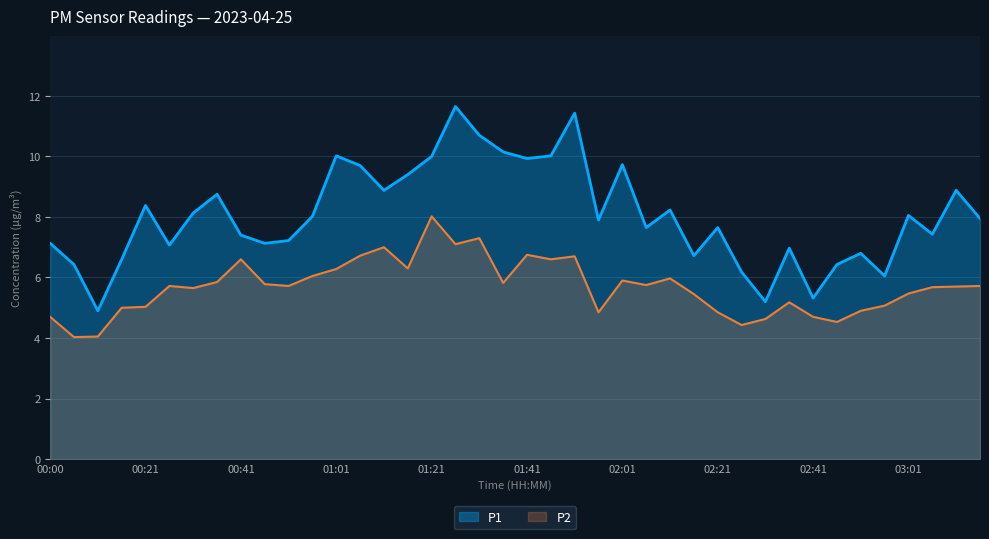

What is the sum of the P1 values at 00:26 and 02:51?

13.9